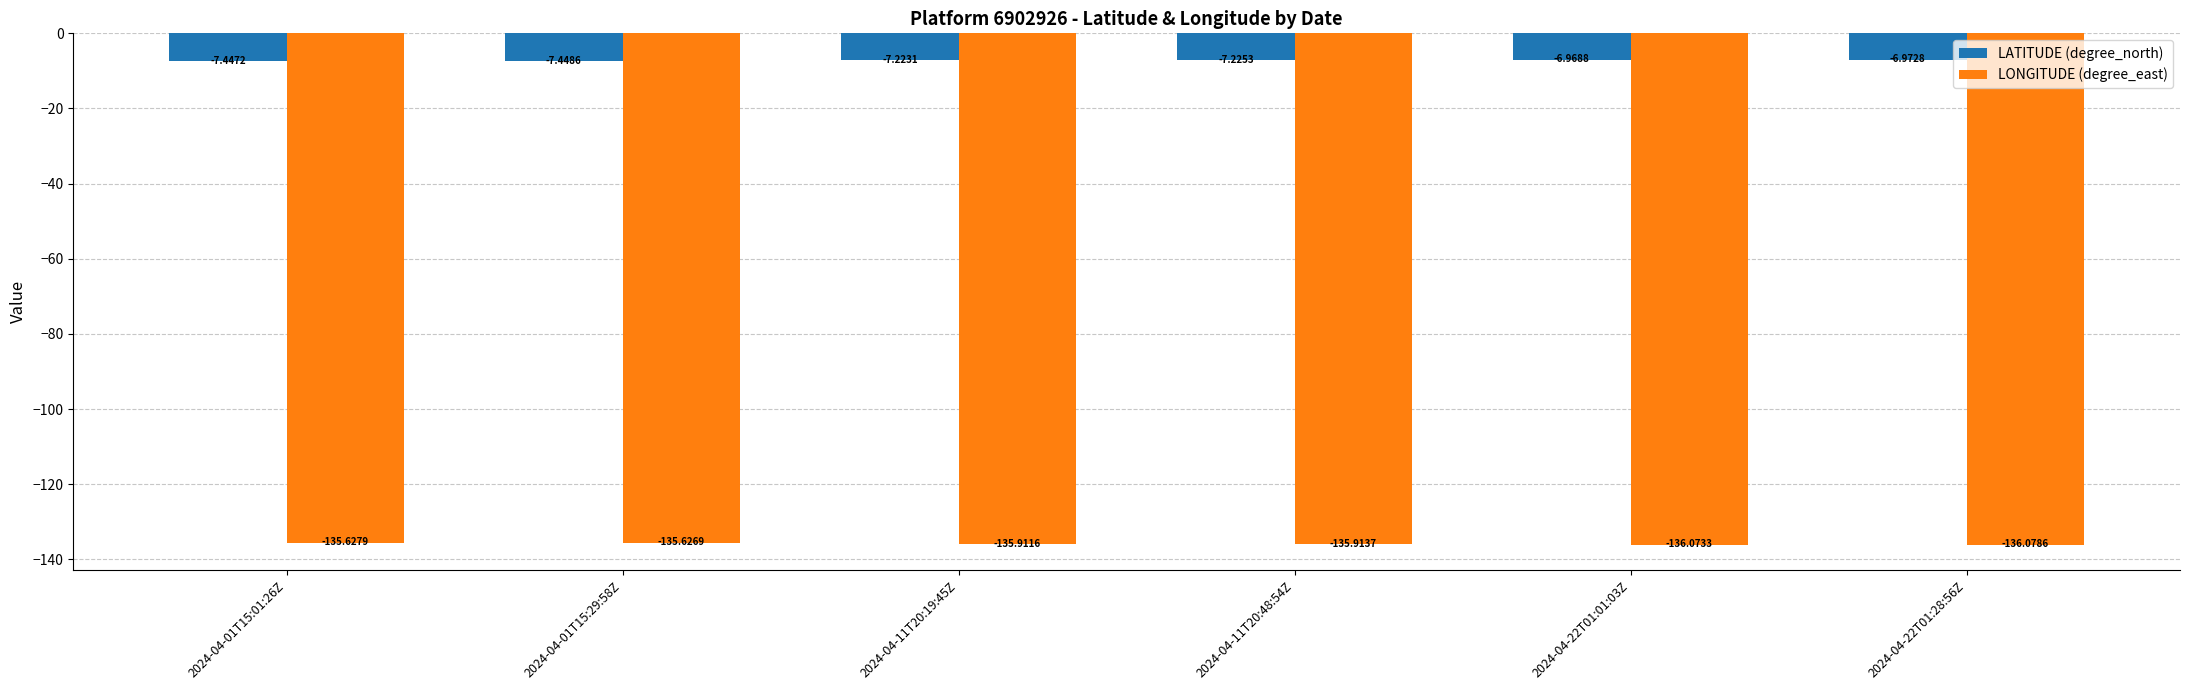

Rank the series by their average value, from highest to lowest.

LATITUDE (degree_north), LONGITUDE (degree_east)